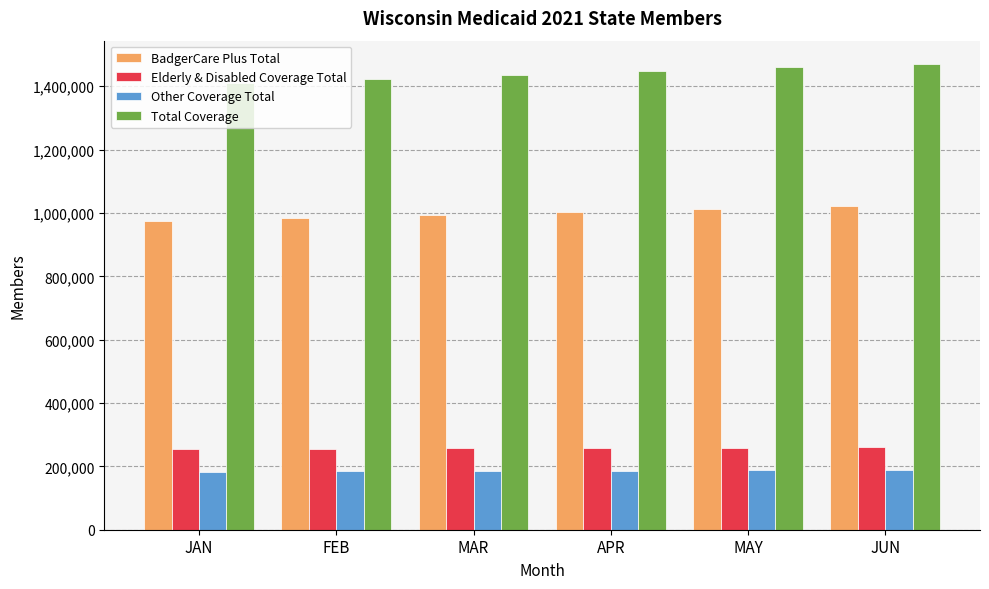

What is the spread (max minus min) of values at FEB?

1240031